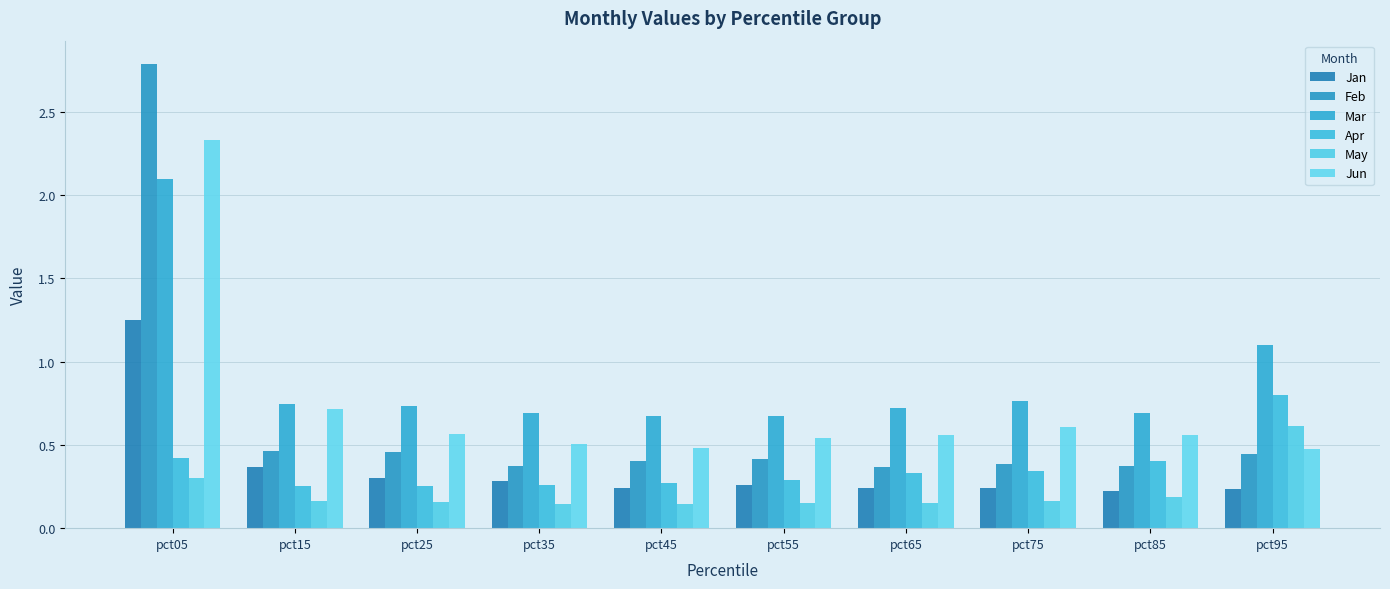

True or false: Apr has a value of 0.1 at pct15.

False